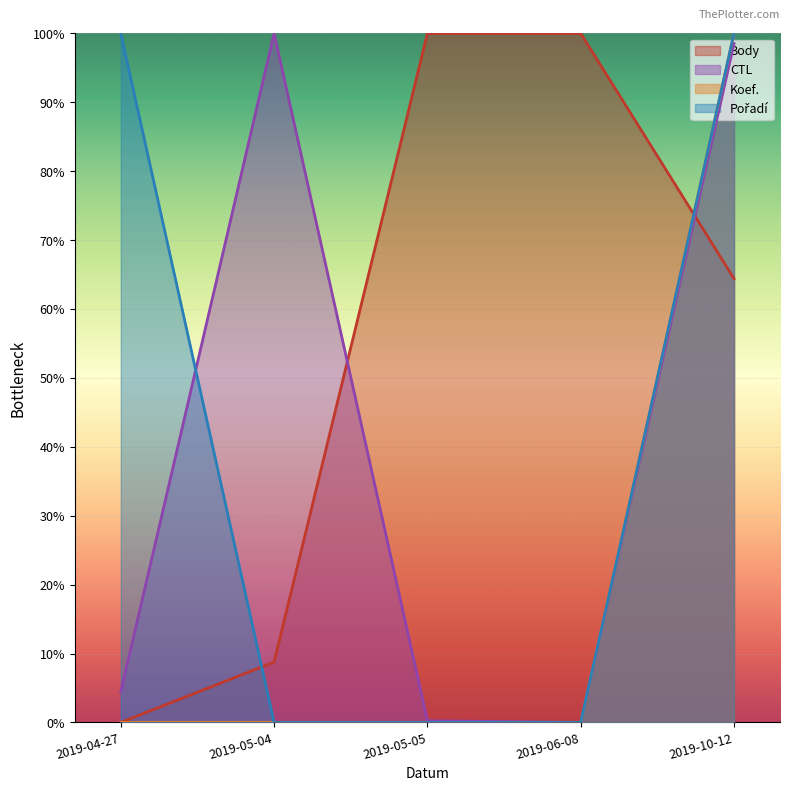

Where does the CTL series first go above 4?

2019-04-27